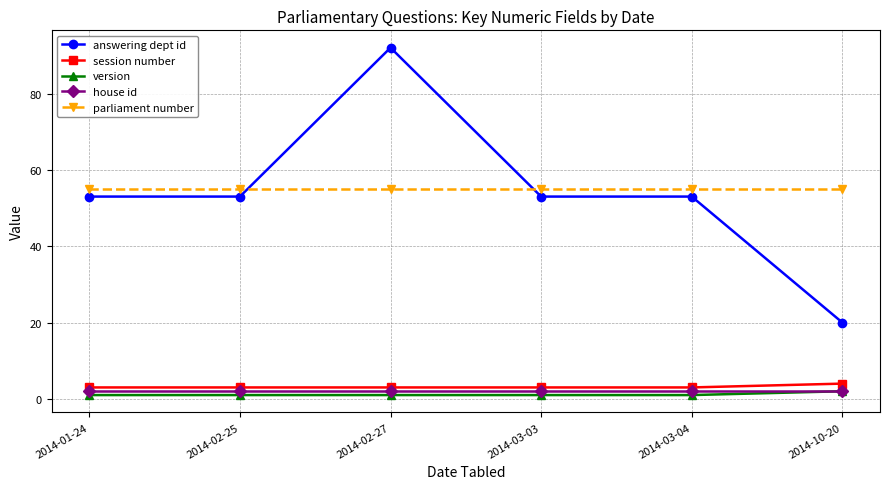

True or false: parliament number has a value of 55 at 2014-01-24.

True